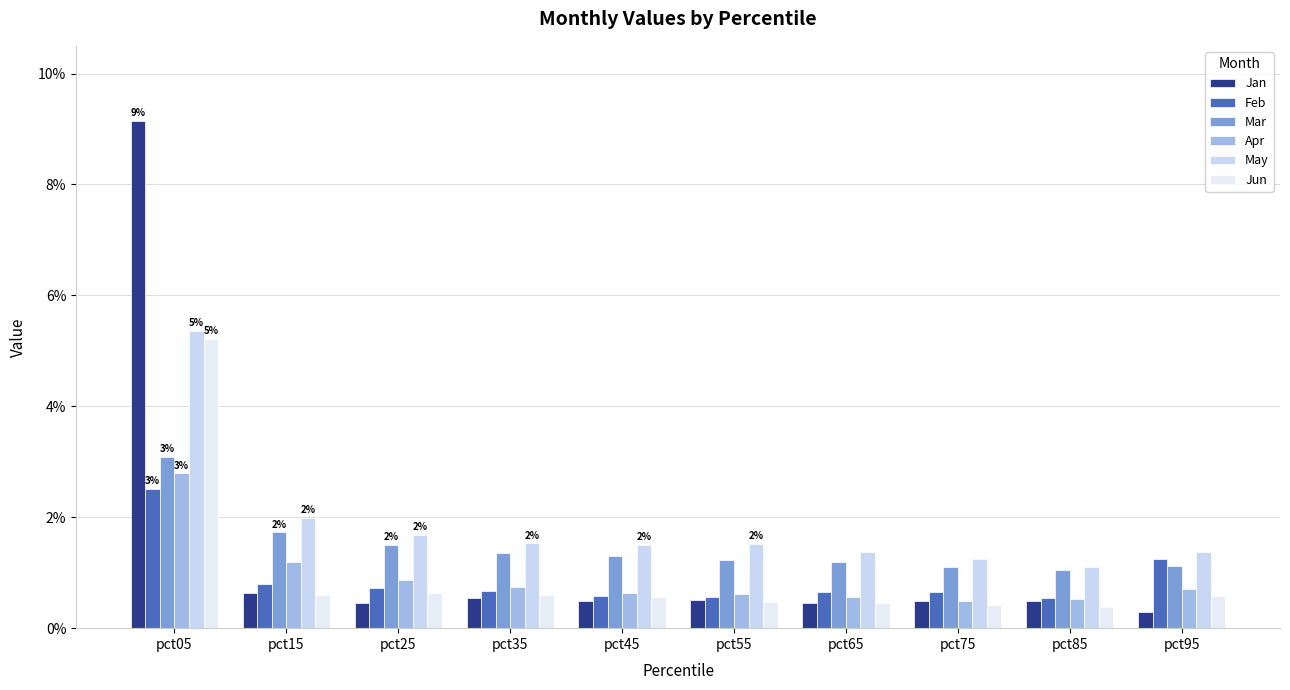

What is the average value of the Jan series?

1.4